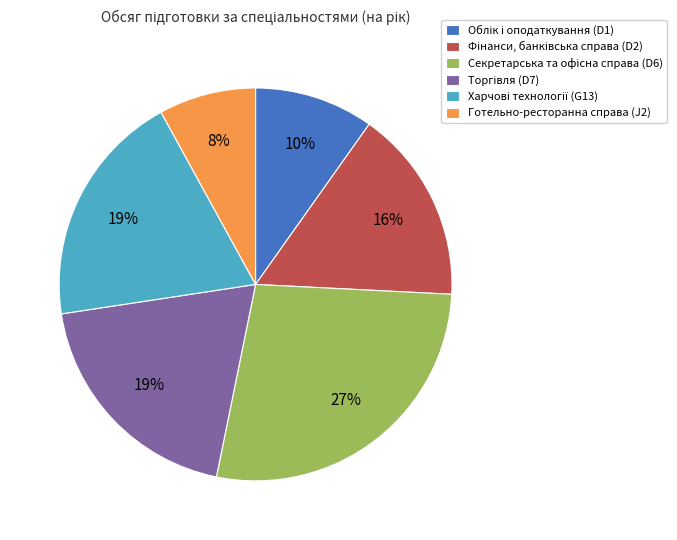

To the nearest percent, what is the average slice percentage?

17%